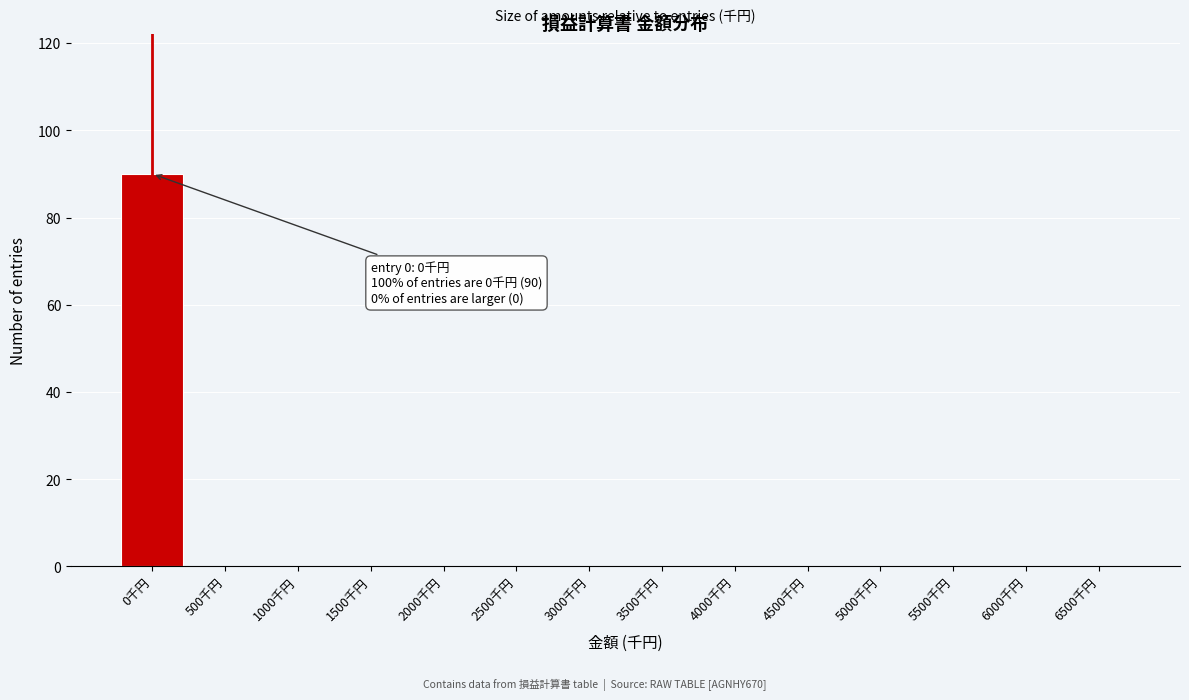

Reading left to right, extract all data points from this chart.

0千円=90	500千円=0	1000千円=0	1500千円=0	2000千円=0	2500千円=0	3000千円=0	3500千円=0	4000千円=0	4500千円=0	5000千円=0	5500千円=0	6000千円=0	6500千円=0